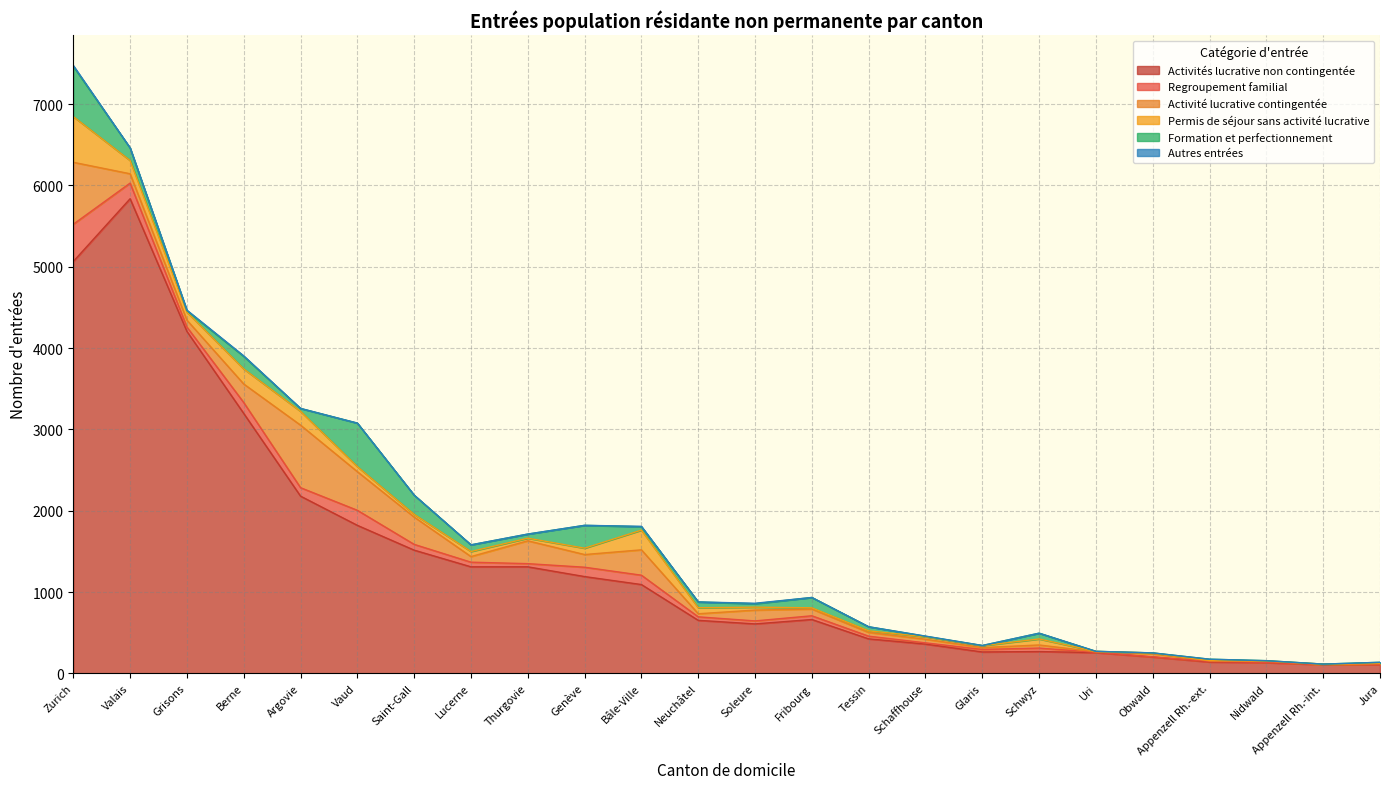

Where is the first local minimum for Activités lucrative non contingentée?

Soleure